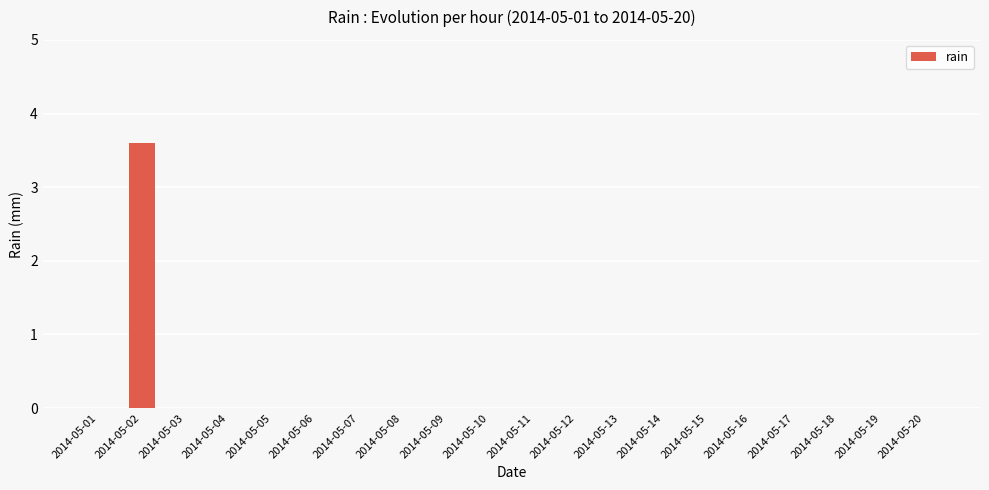

What is the greatest value displayed?

3.6